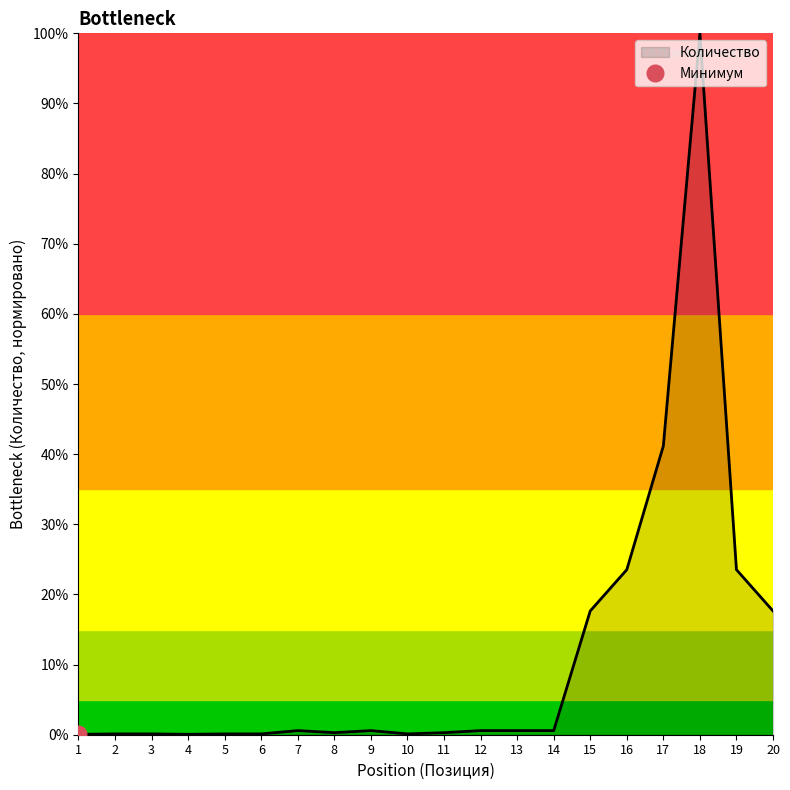

Does the chart have visible grid lines?

No